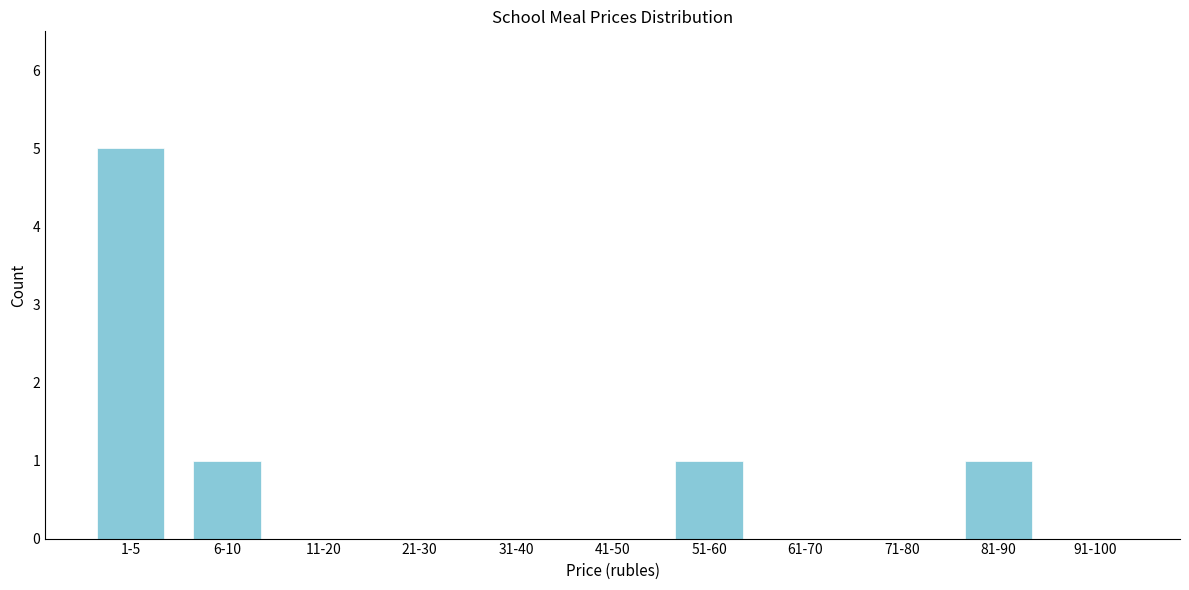

Reading left to right, extract all data points from this chart.

1-5=5	6-10=1	11-20=0	21-30=0	31-40=0	41-50=0	51-60=1	61-70=0	71-80=0	81-90=1	91-100=0